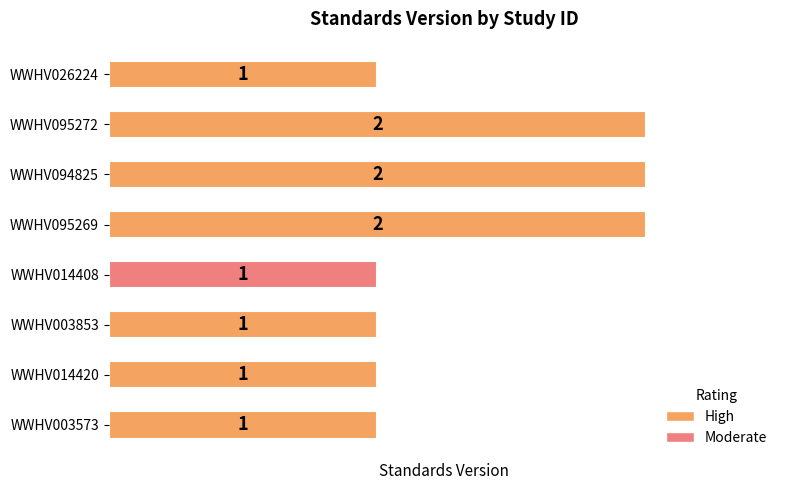

Are the bars horizontal?

Yes